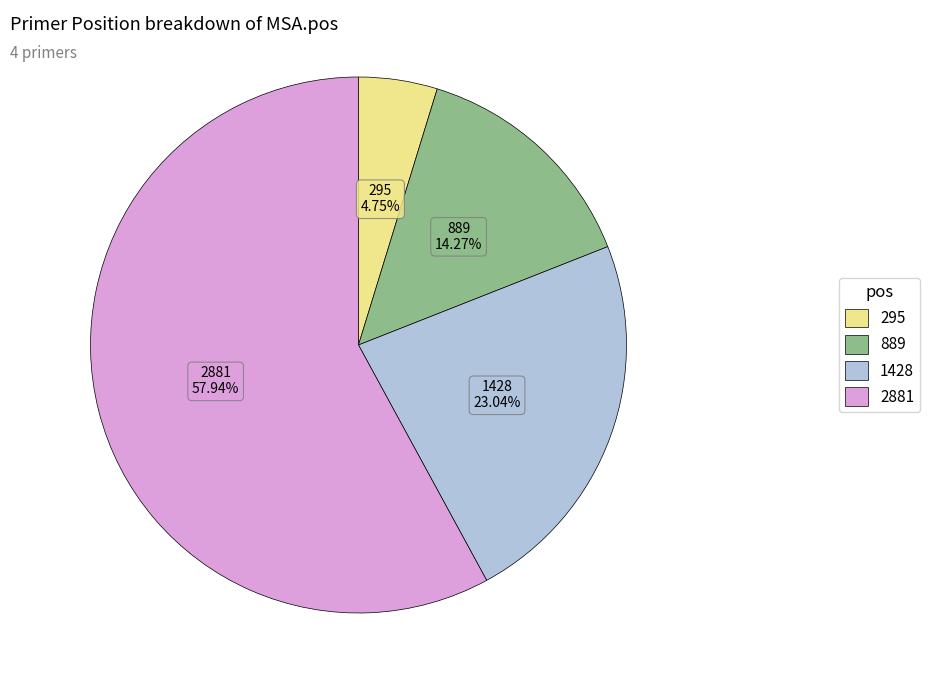

Combined, do 2881 and 889 account for over 50%?

Yes